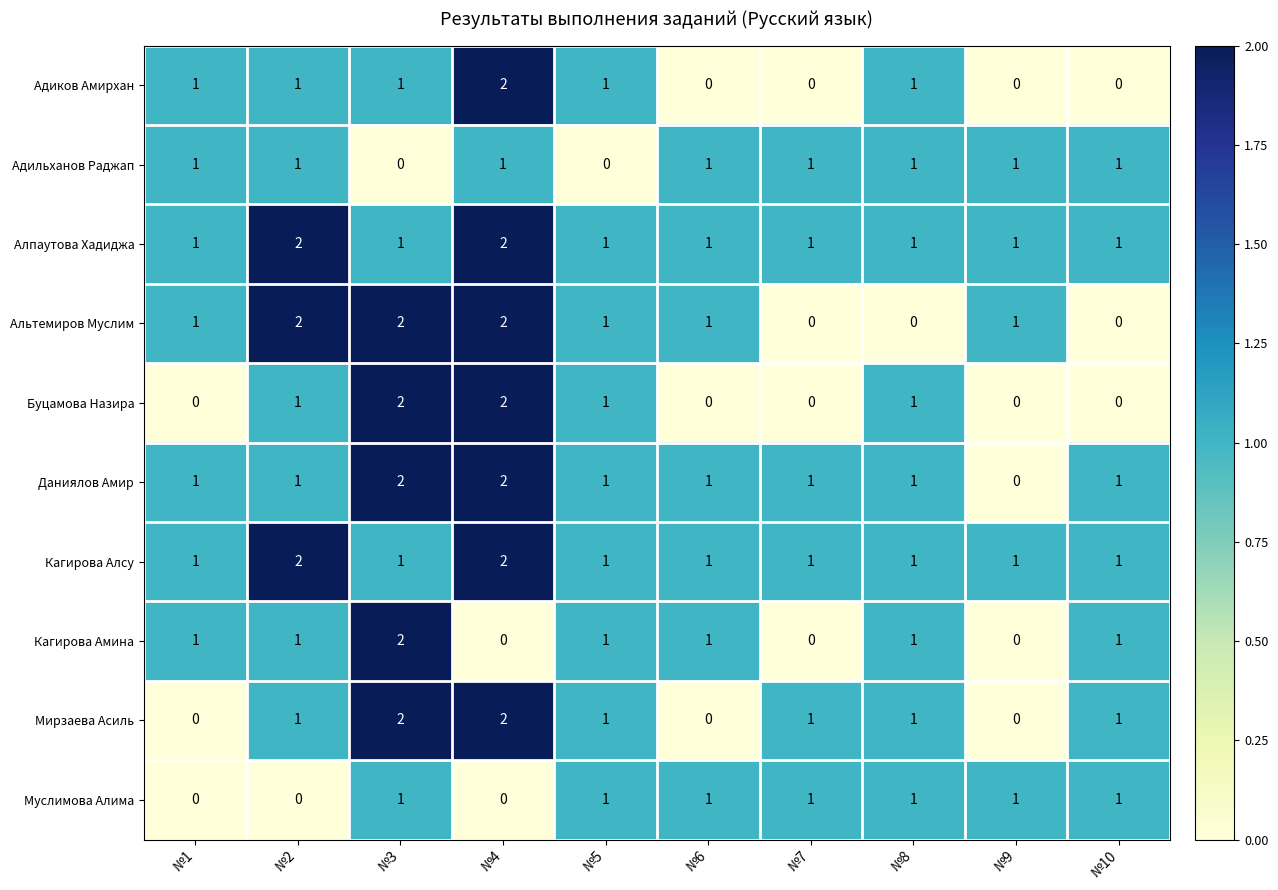

What is the greatest value displayed?

2